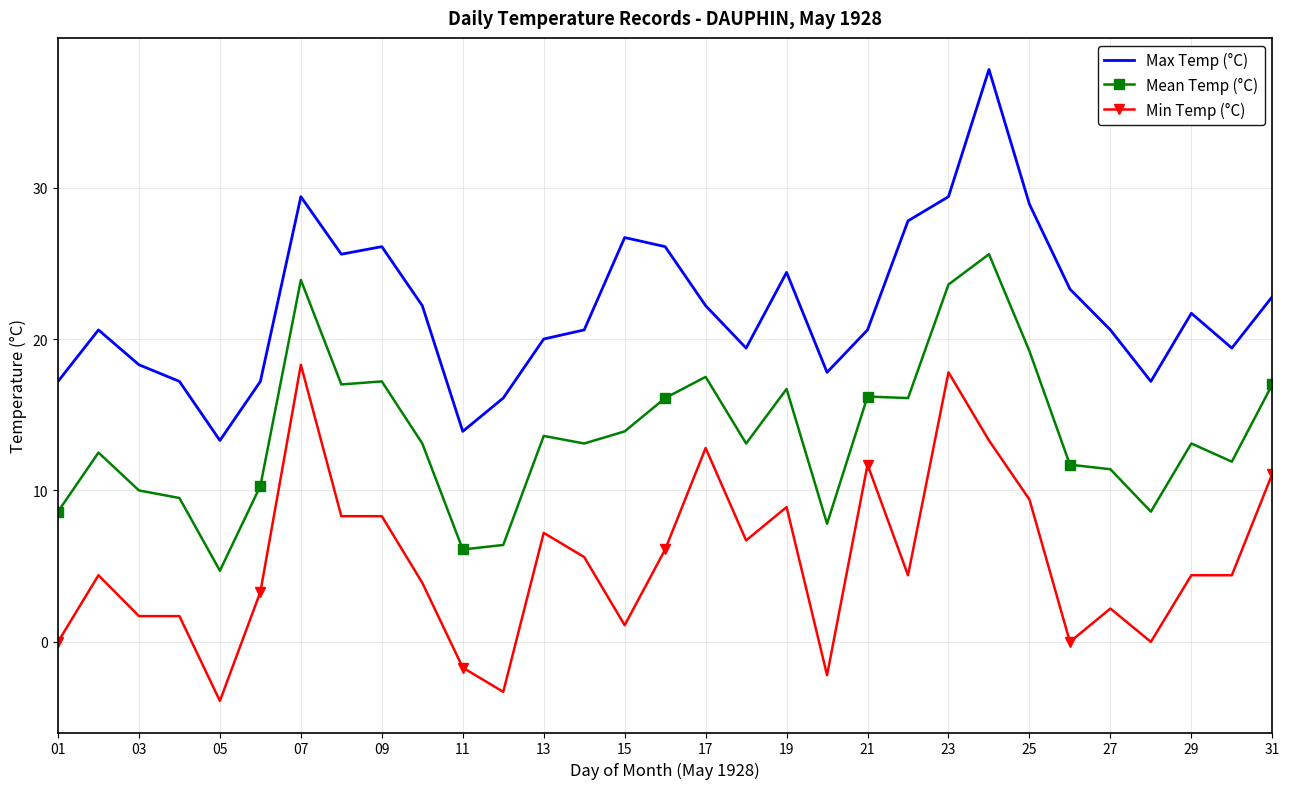

Which series has the largest total across all categories?

Max Temp (°C)